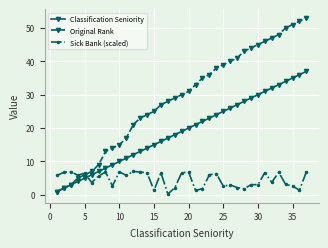

Which series has the largest range (max minus min)?

Original Rank